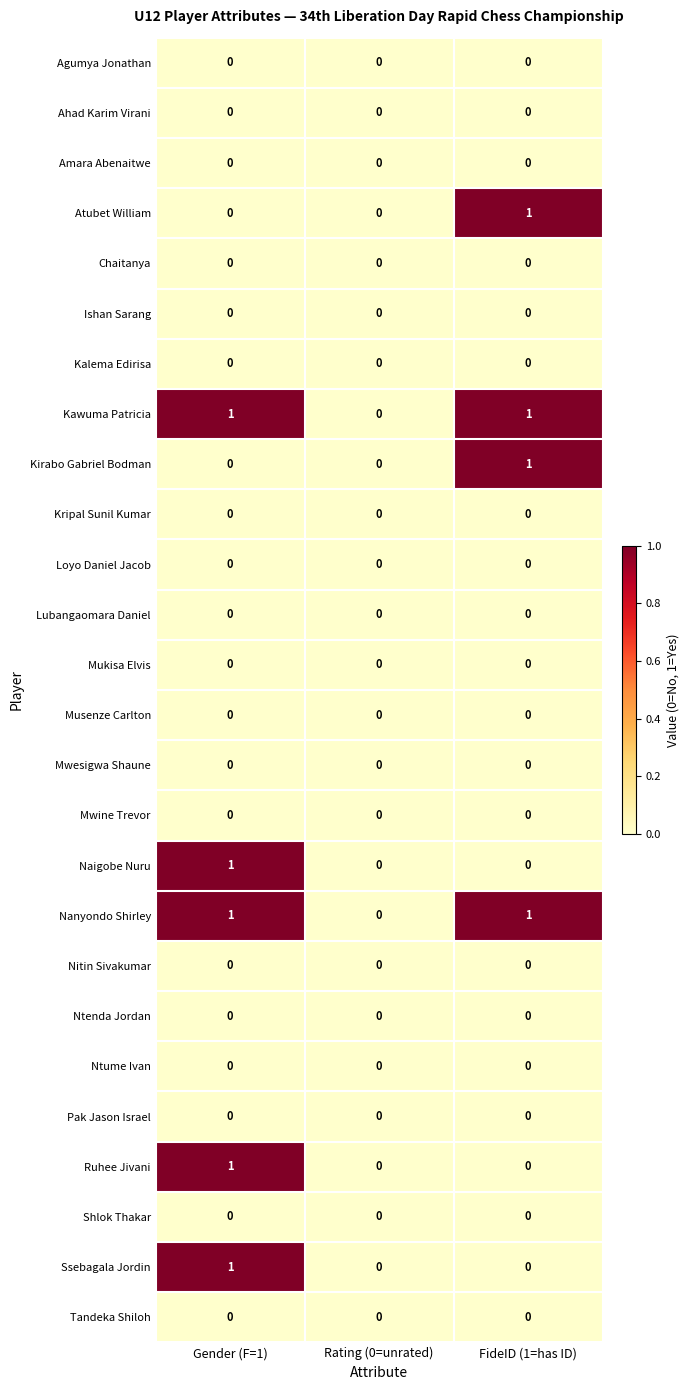

Which category has the lowest value in the Nanyondo Shirley series?

Rating (0=unrated)